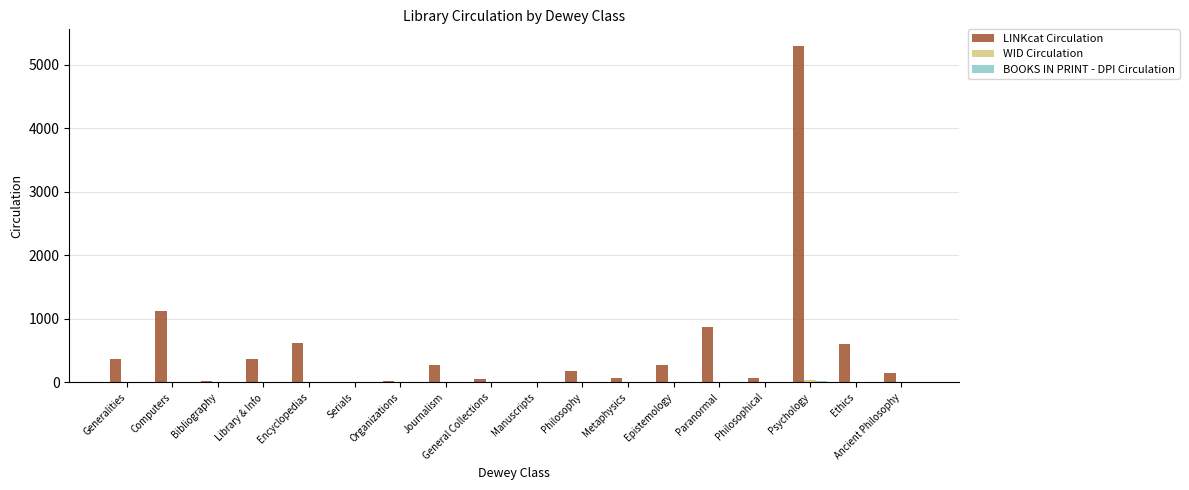

Which series has the largest total across all categories?

LINKcat Circulation